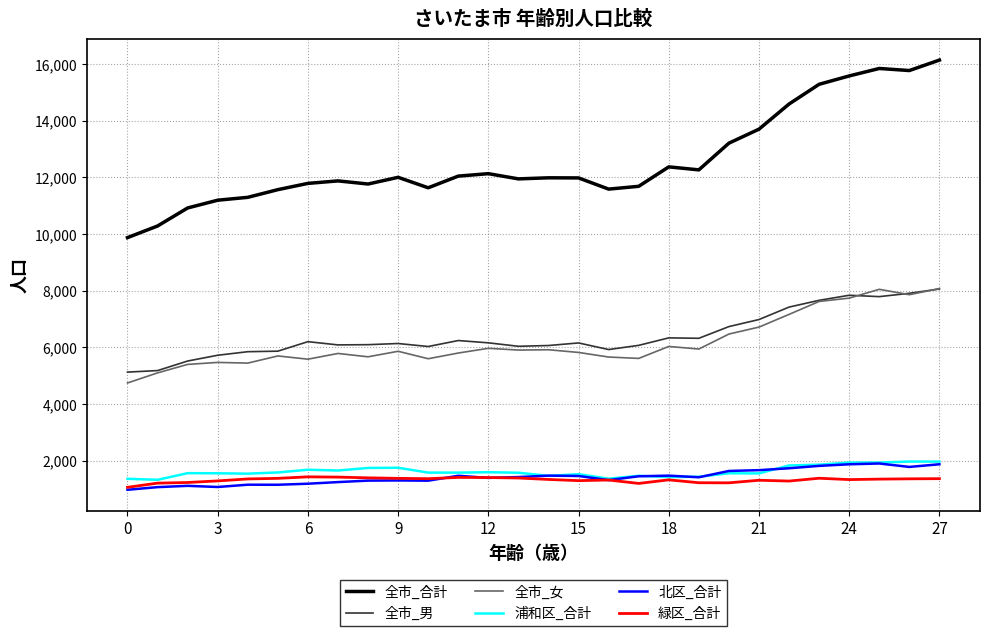

Which series has the widest spread of values?

全市_合計